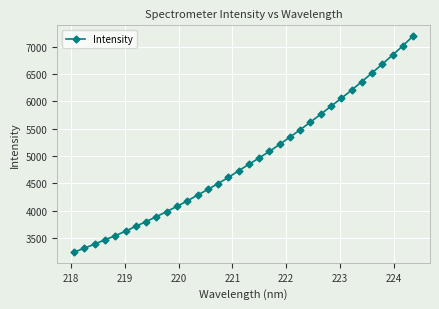

What is the value of the 32nd point from the left?

6846.0